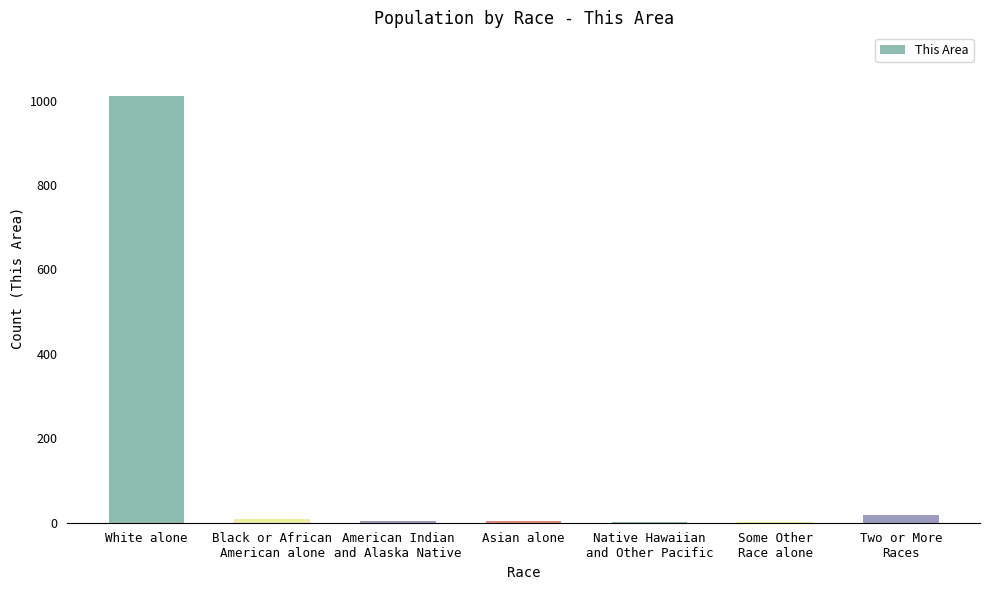

The value at Some Other
Race alone is 1. True or false?

True